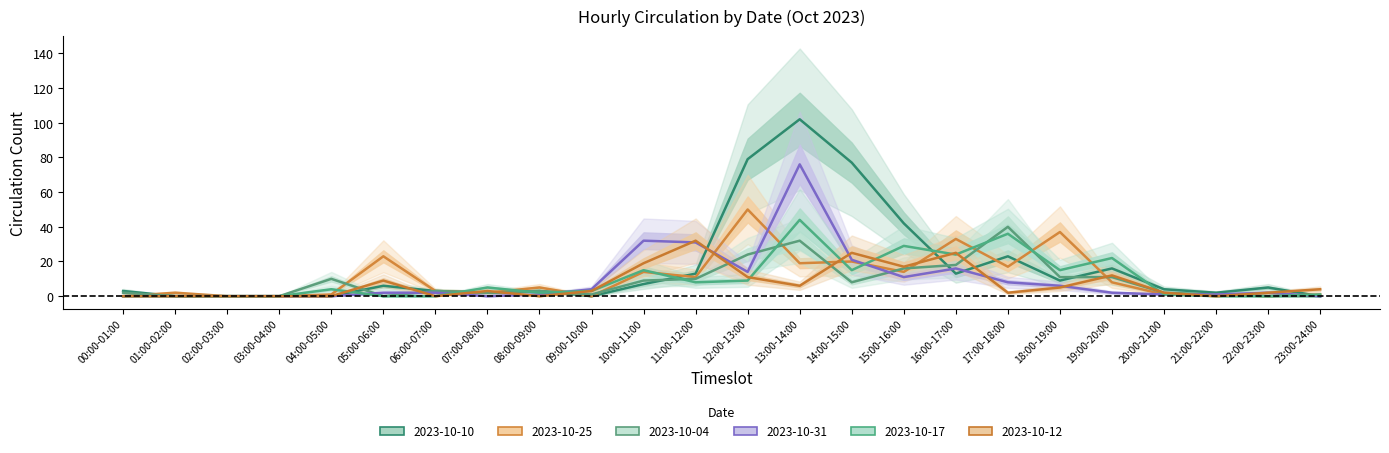

What is the difference between the 2023-10-04 values at 06:00-07:00 and 13:00-14:00?

29